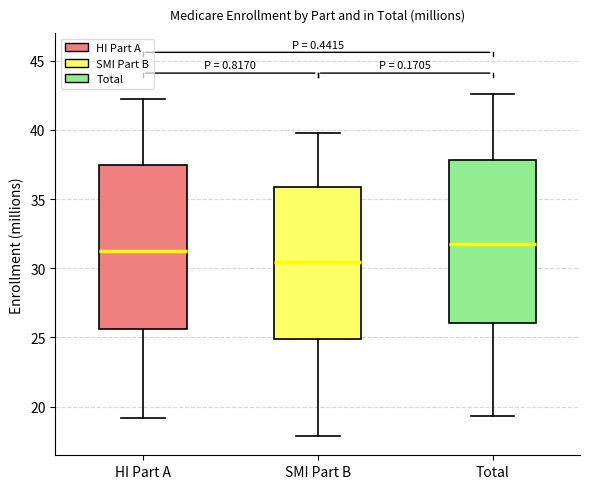

Where does the lower whisker of the box for HI Part A end on the y-axis? The values are not printed on the chart, so give them approximately, as read against the axis.

19.0